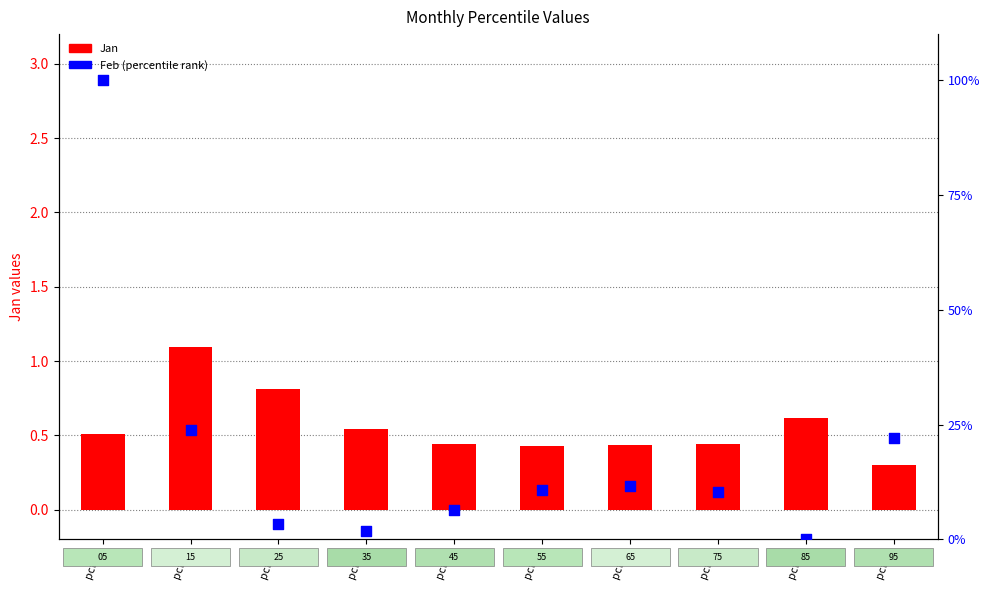

What is the total value across all series at pct45?

6.9